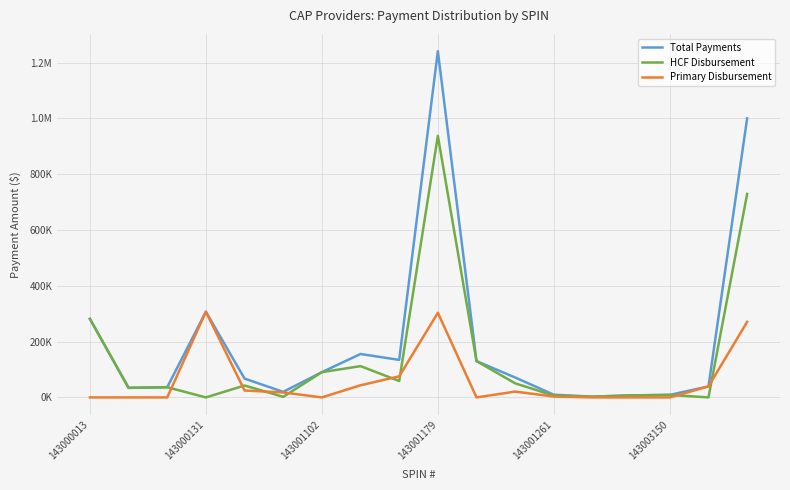

What are all the series names shown in the legend?

Total Payments, HCF Disbursement, Primary Disbursement